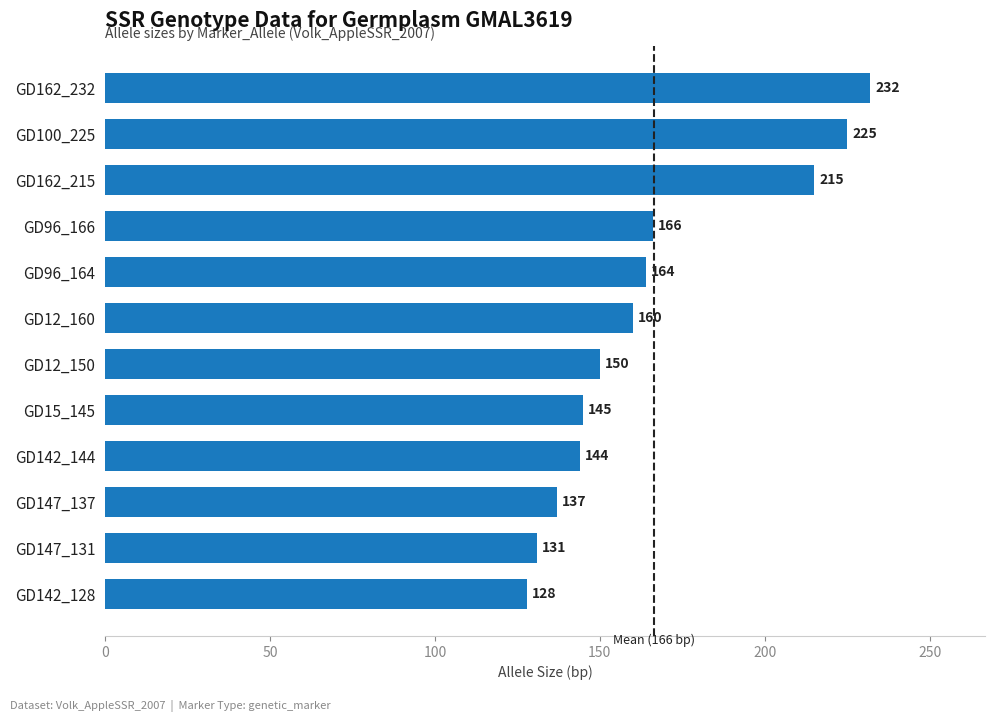

Is it true that the value at GD147_131 is 131?

True